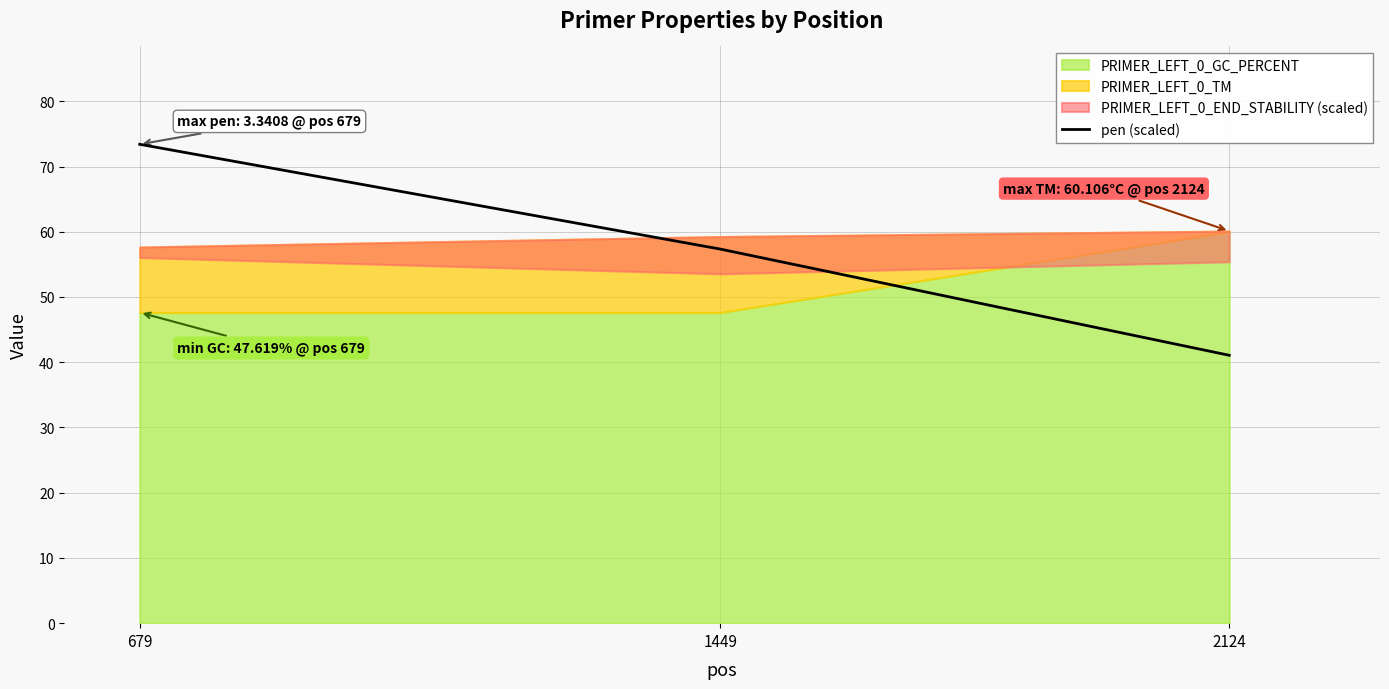

At which label does pen (scaled) reach its peak?

679